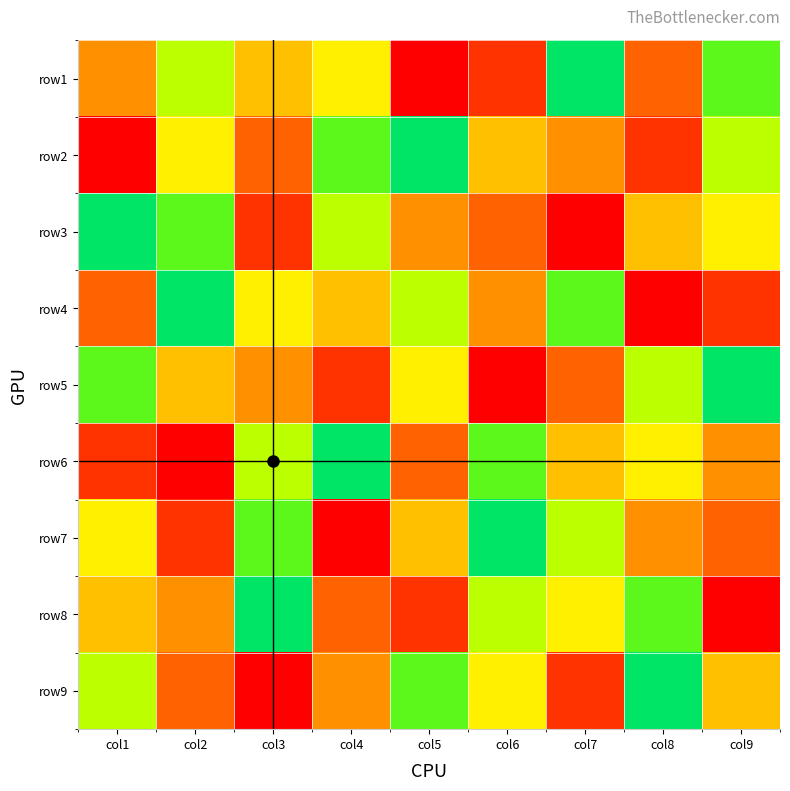

How many series are shown in this chart?

9